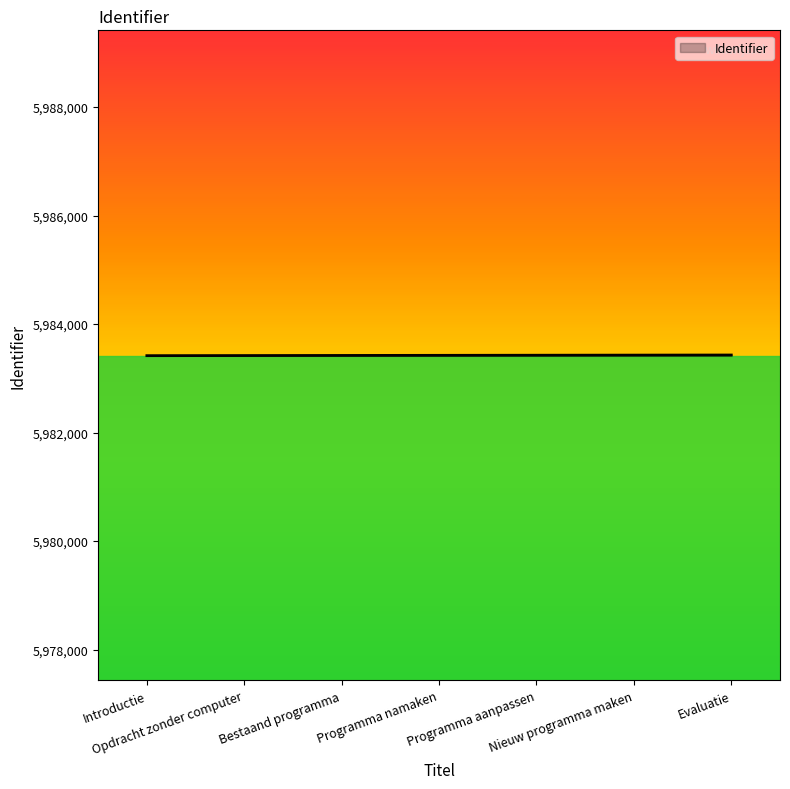

How many values are below 5983423?

3